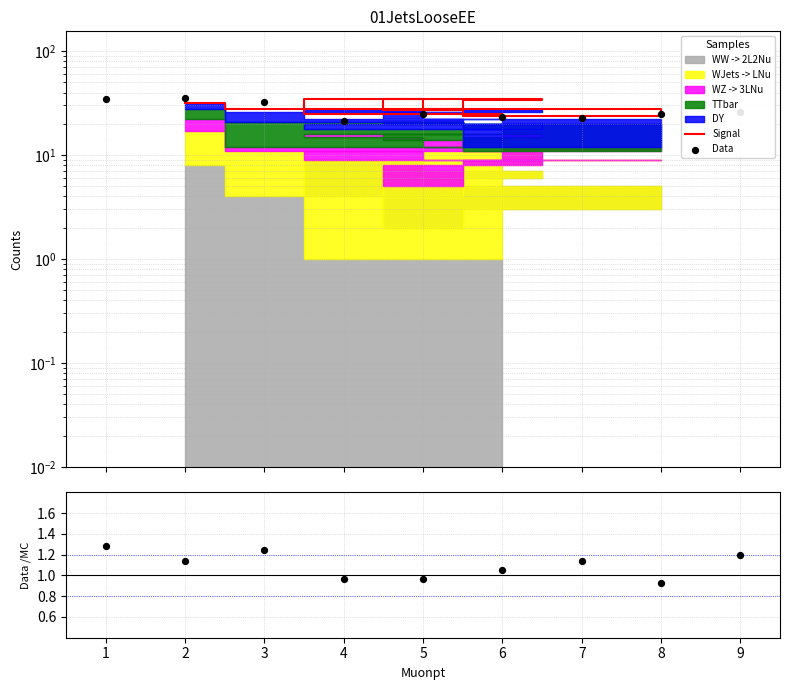

At how many categories does at least one series exceed 1?

9